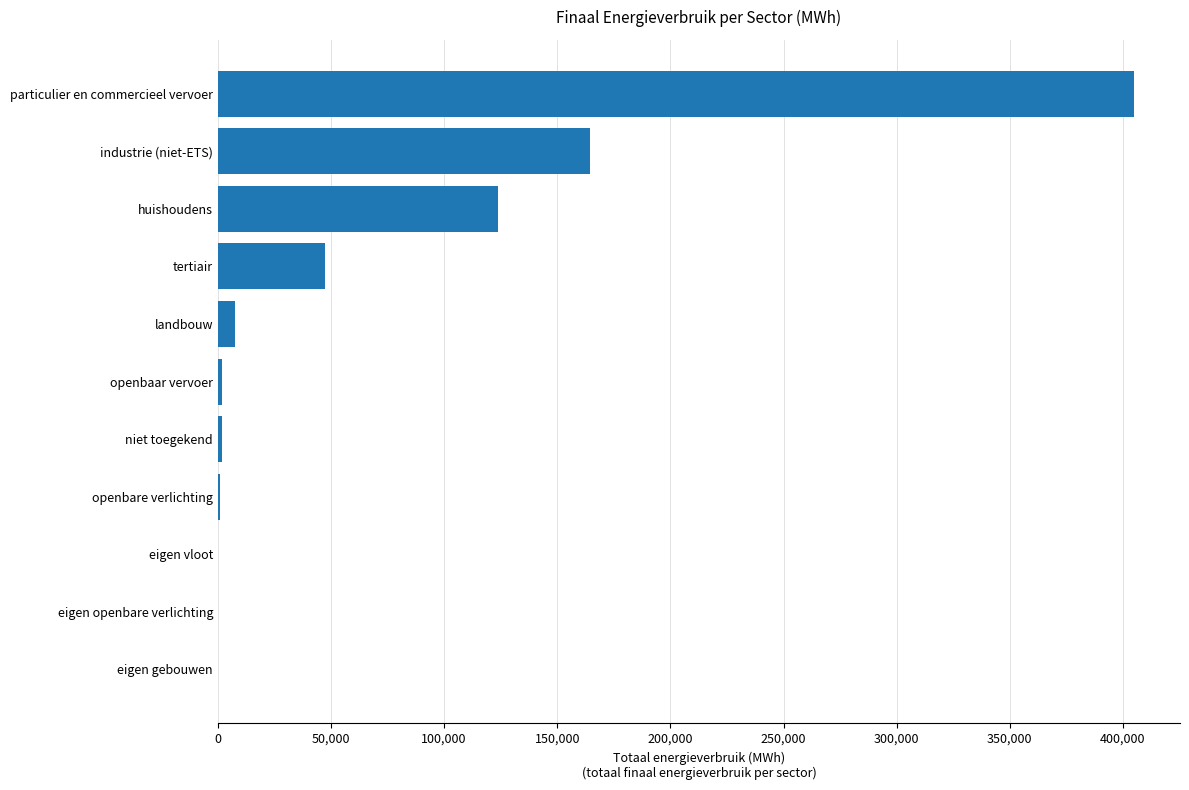

What is the greatest value displayed?

404982.6